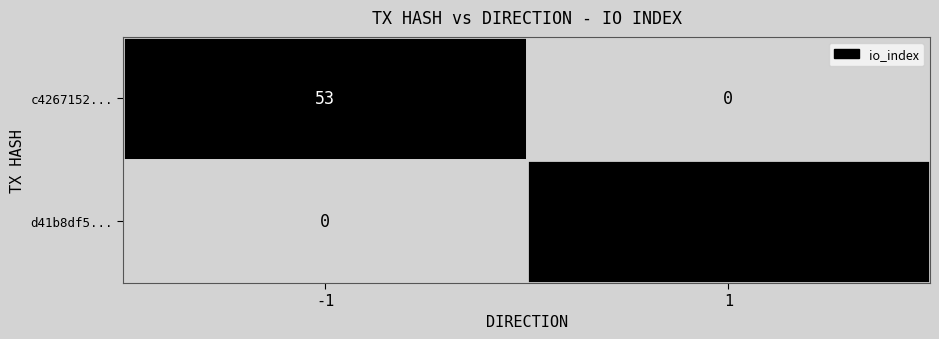

At how many categories does at least one series exceed 49?

1